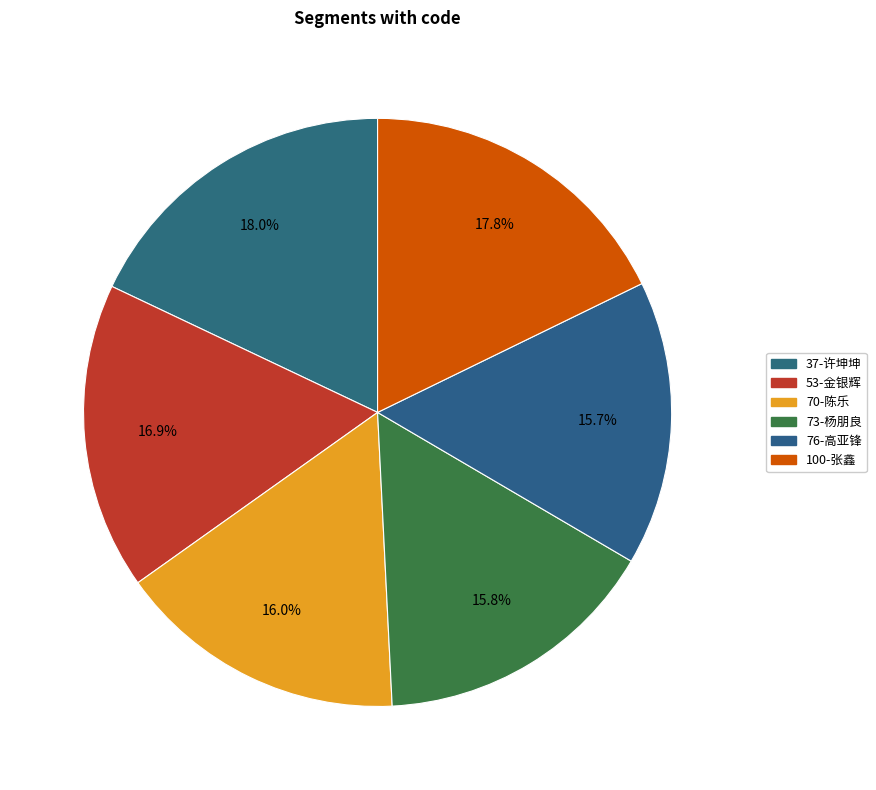

How many segments does this pie chart have?

6